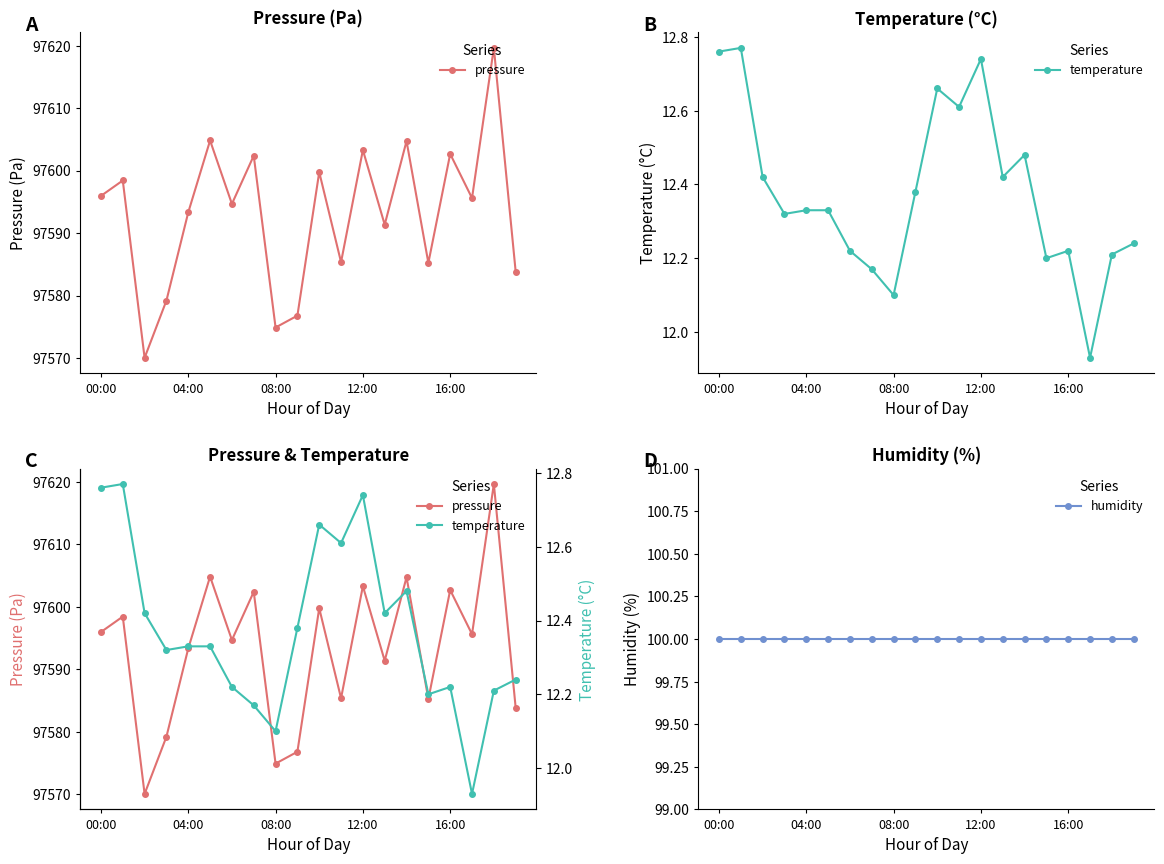

Between 16:00 and 6, which is larger?

6